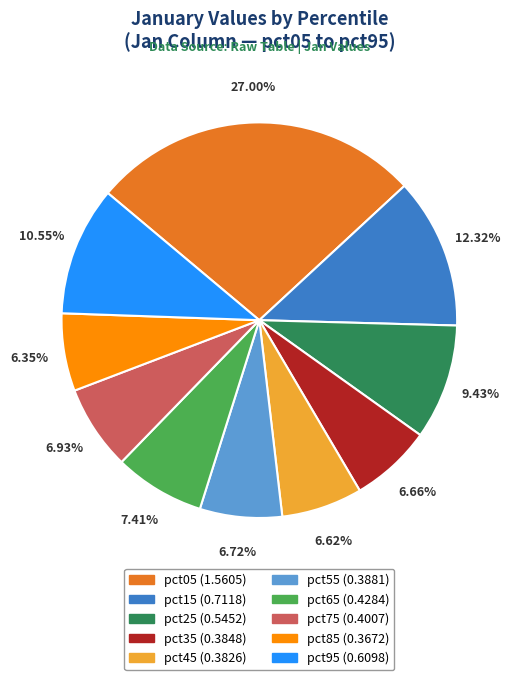

How many segments does this pie chart have?

10